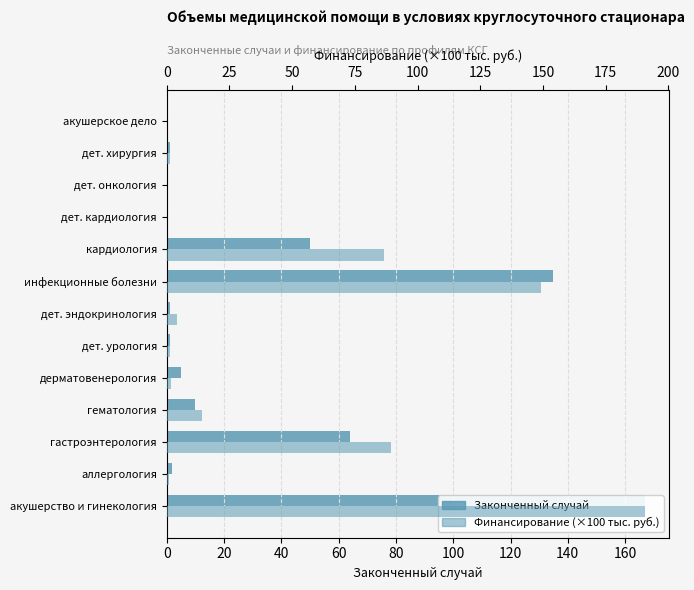

How many positive values does the Финансирование (×100 тыс. руб.) series have?

10